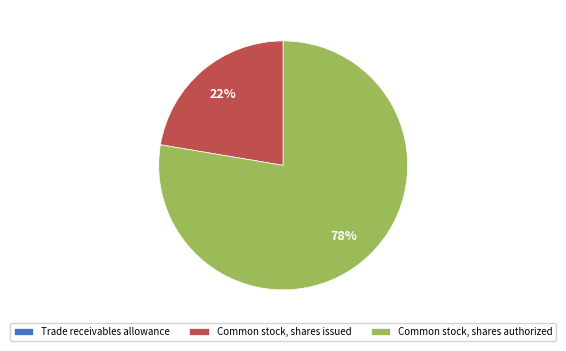

Which category has the biggest portion of the pie?

Common stock, shares authorized